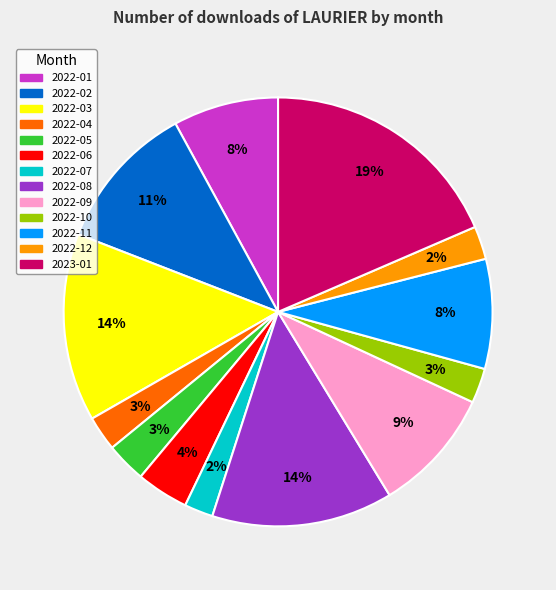

Is there any slice that represents more than half of the pie?

No